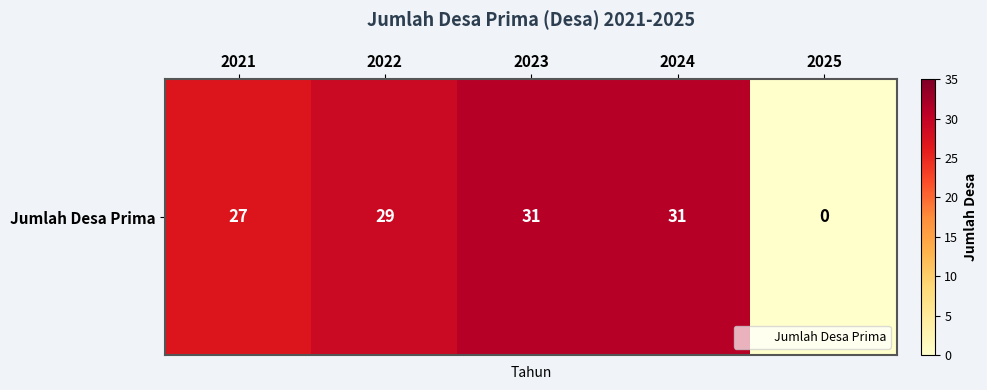

Rank the categories by value from lowest to highest.

2025, 2021, 2022, 2023, 2024